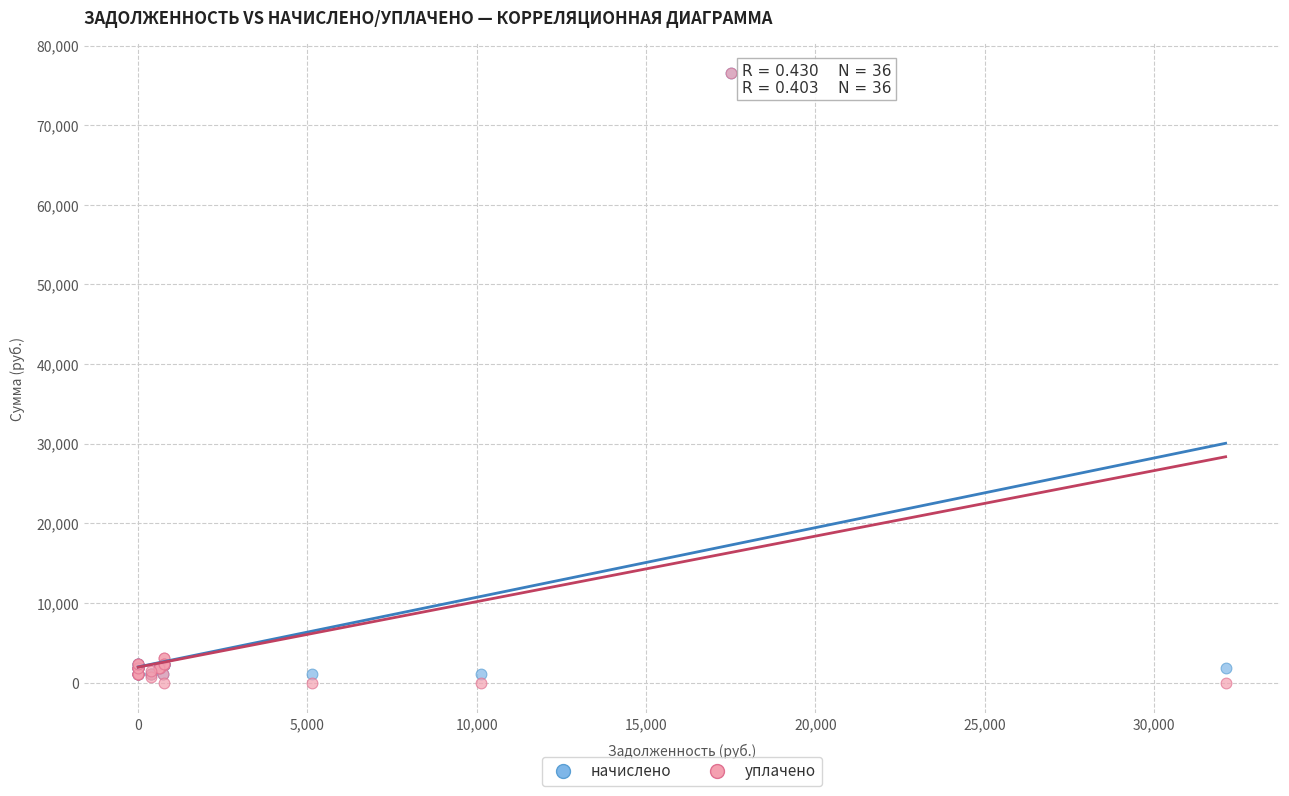

What are all the series names shown in the legend?

начислено, уплачено